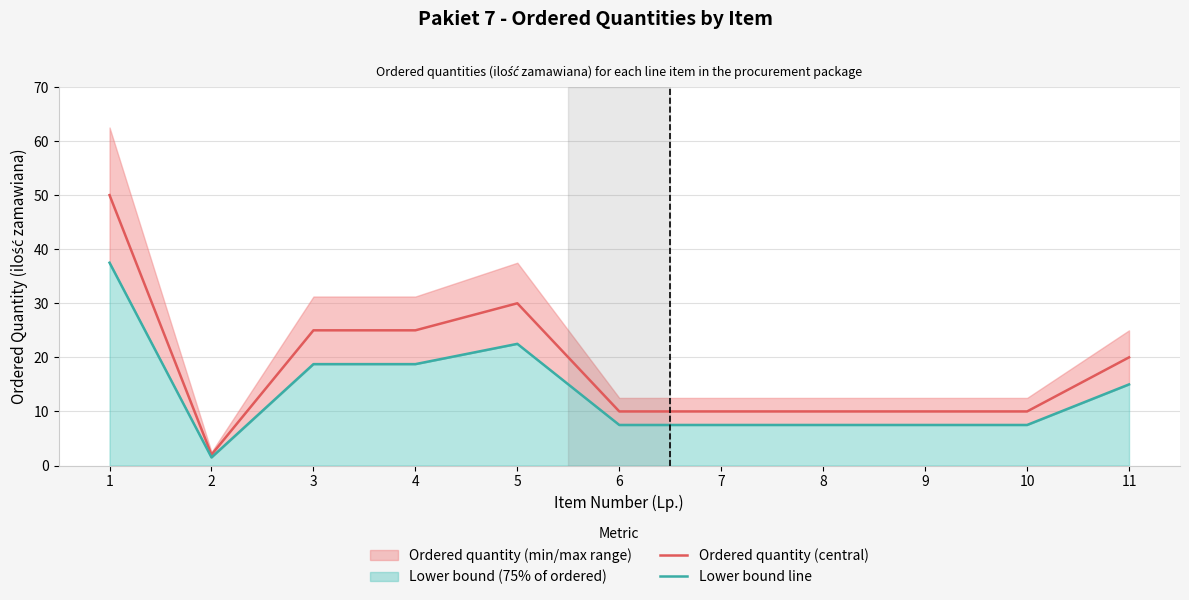

In Lower bound line, how many points are lower than both neighbors (excluding endpoints)?

1